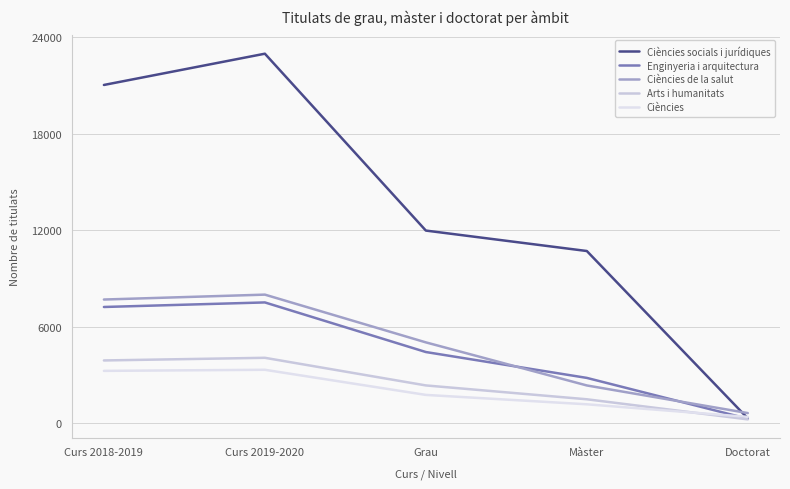

What is the difference between the Arts i humanitats values at Curs 2019-2020 and Curs 2018-2019?

165